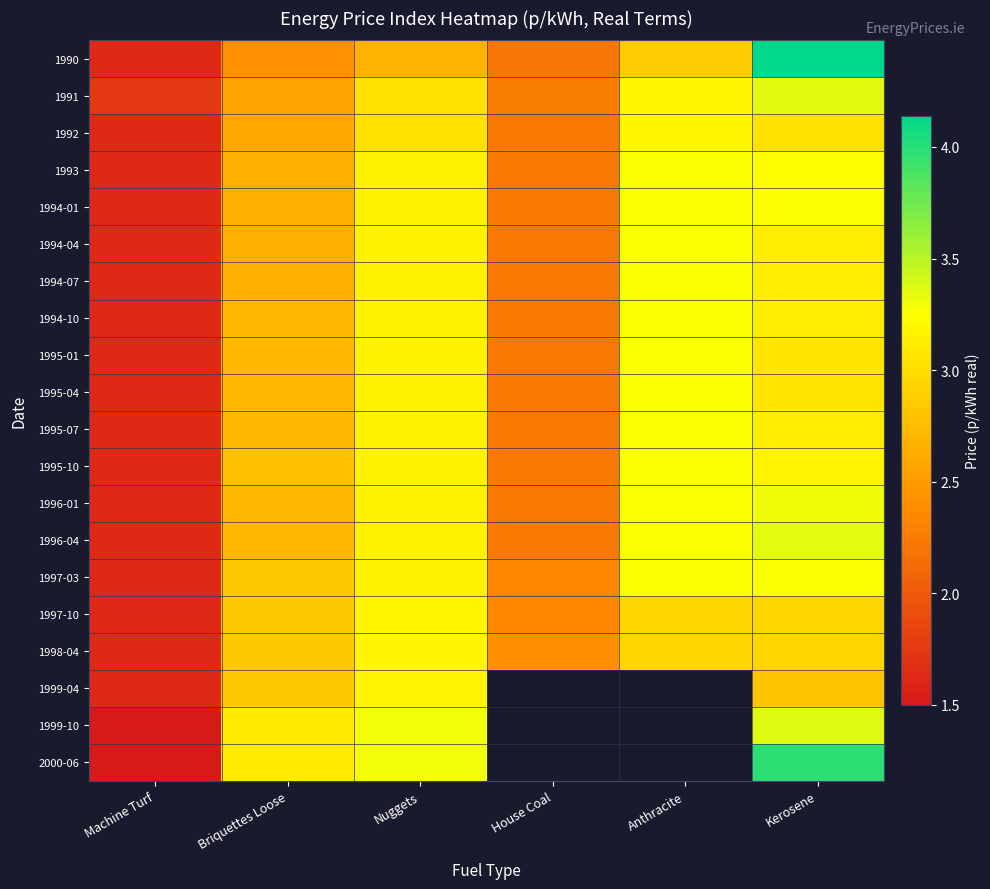

What is the maximum value for 1990?

4.1